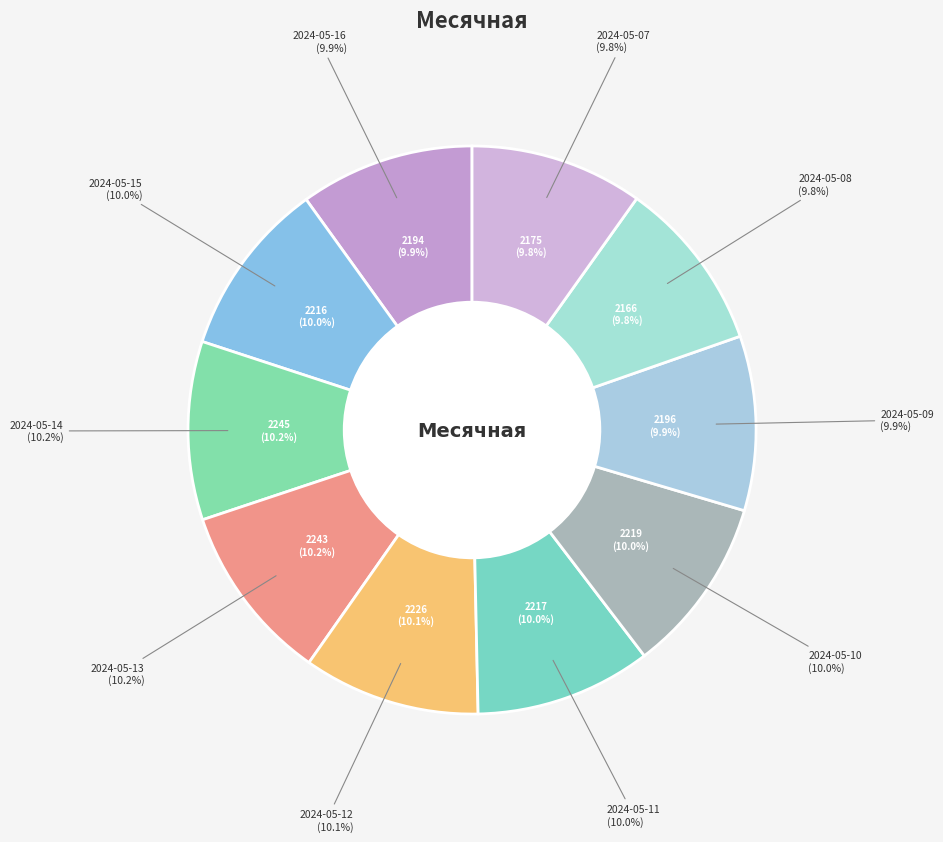

How many slices are in this pie chart?

10